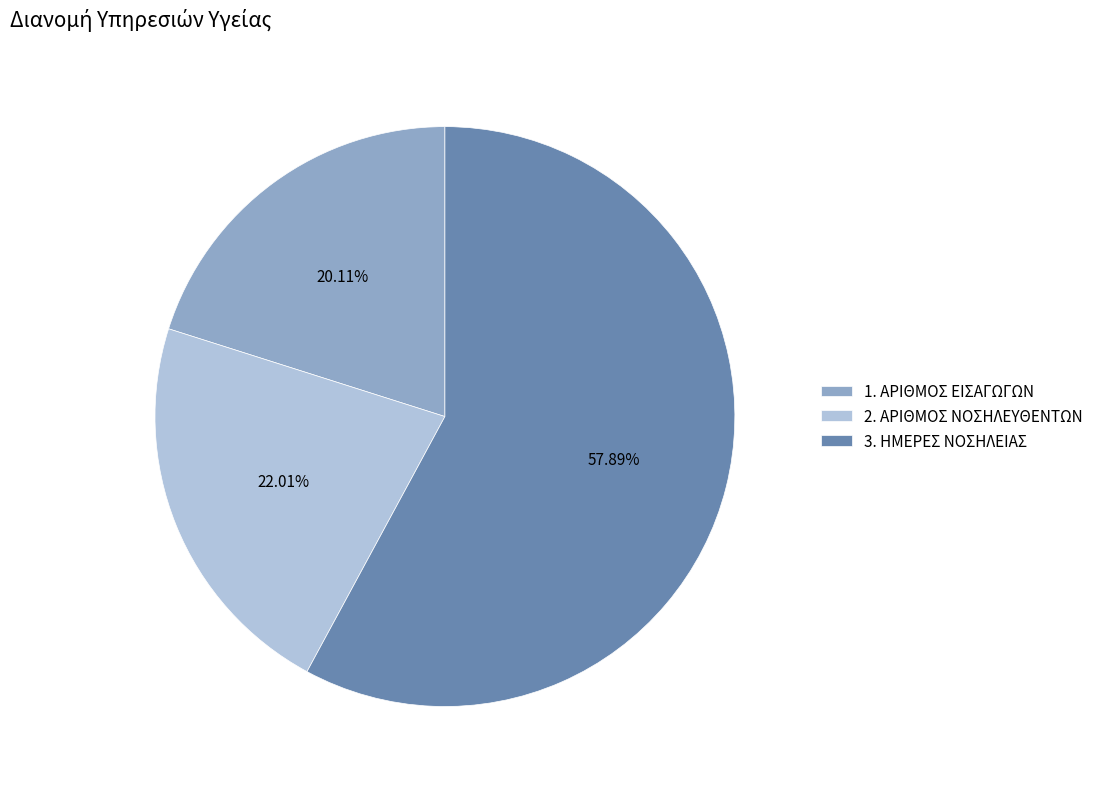

What is the smallest slice in the pie chart?

1. ΑΡΙΘΜΟΣ ΕΙΣΑΓΩΓΩΝ